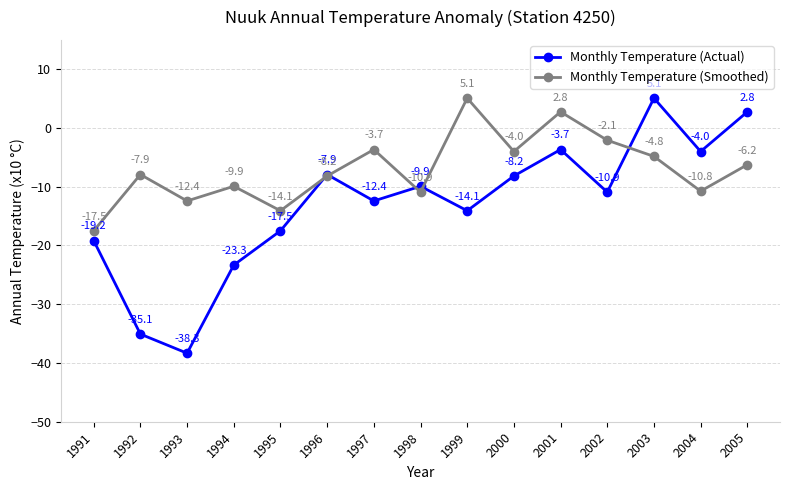

Which series has the largest total across all categories?

Monthly Temperature (Smoothed)